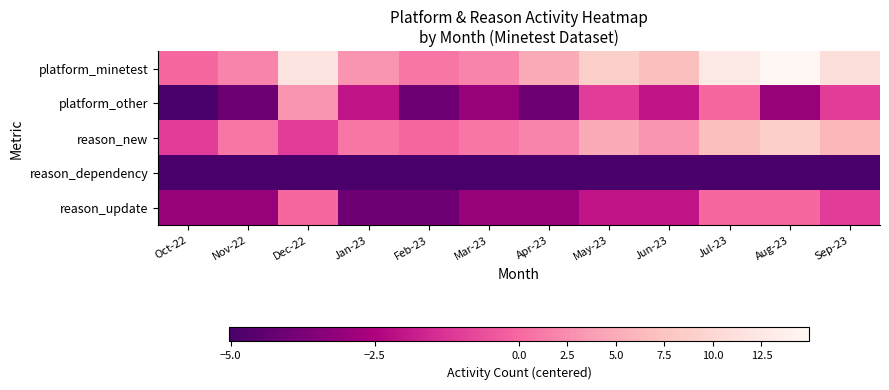

At how many categories does at least one series exceed 8?

5